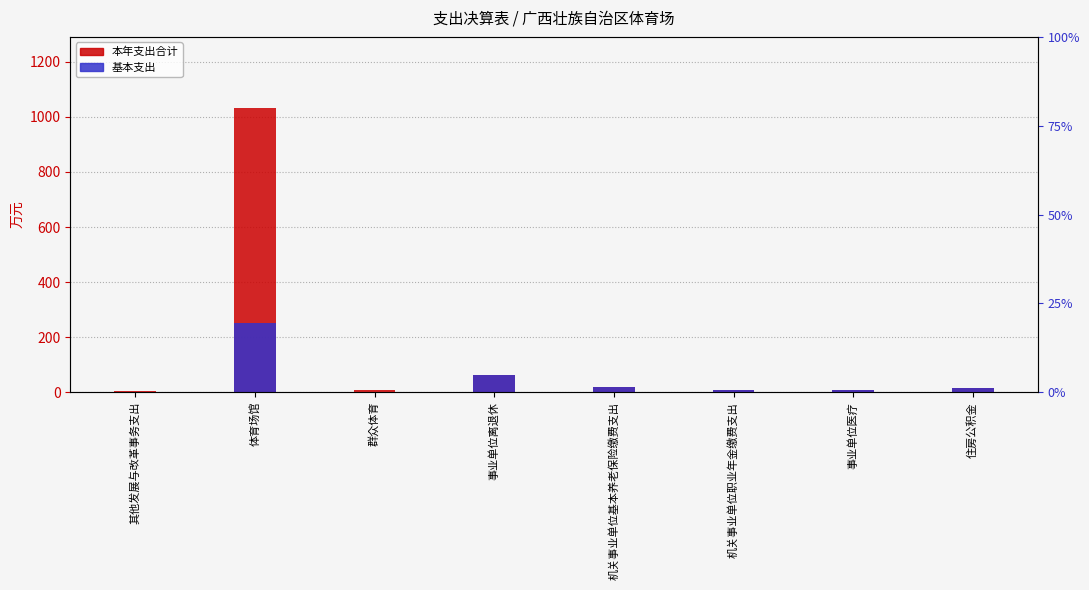

Rank the categories by 本年支出合计 value from lowest to highest.

其他发展与改革事务支出, 事业单位医疗, 群众体育, 机关事业单位职业年金缴费支出, 住房公积金, 机关事业单位基本养老保险缴费支出, 事业单位离退休, 体育场馆